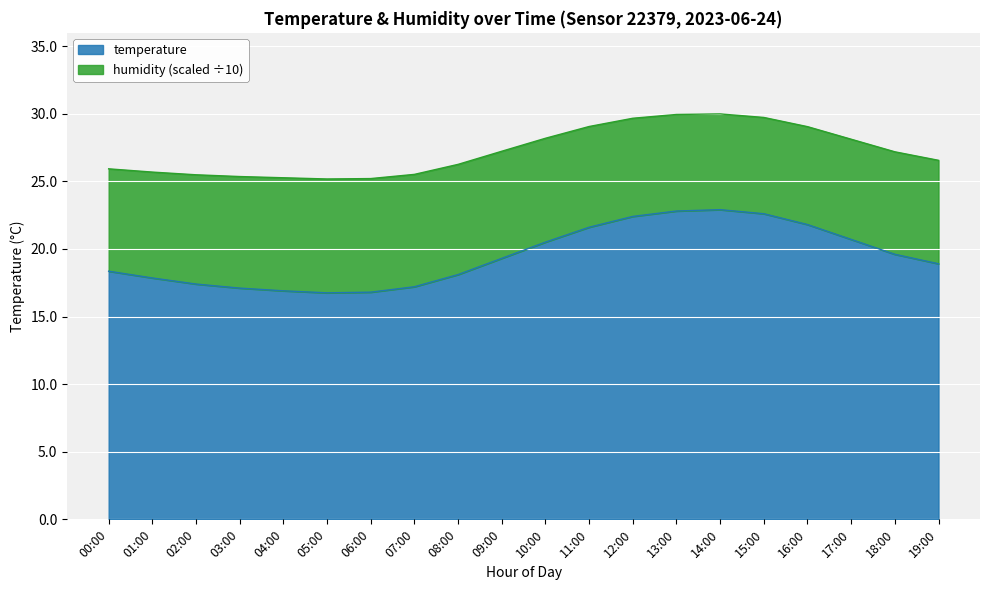

What is the maximum value shown in the chart?

22.9